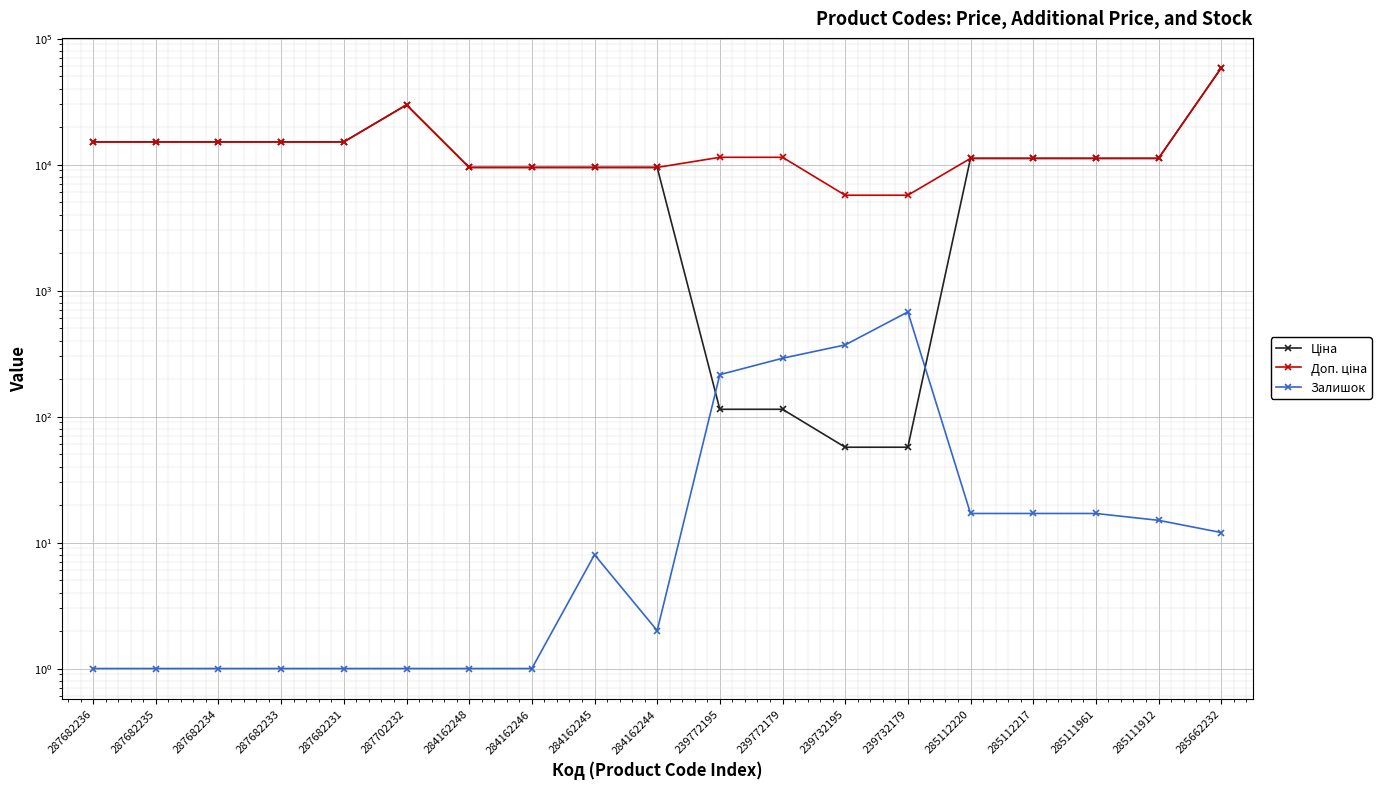

What is the total value across all series at 287702232?

59495.5